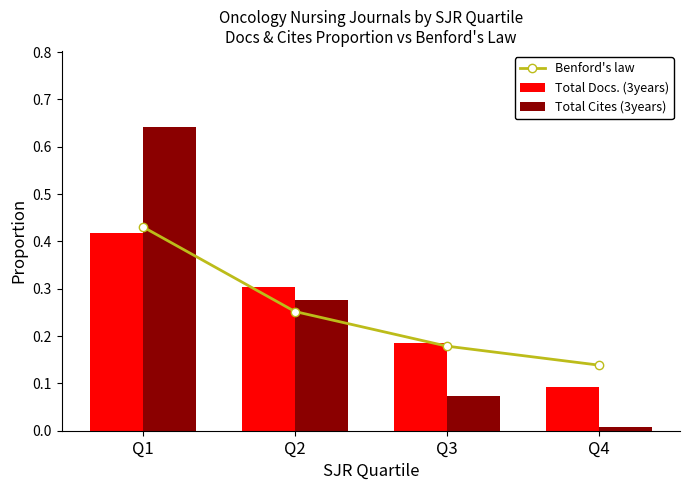

What are all the series names shown in the legend?

Benford's law, Total Docs. (3years), Total Cites (3years)